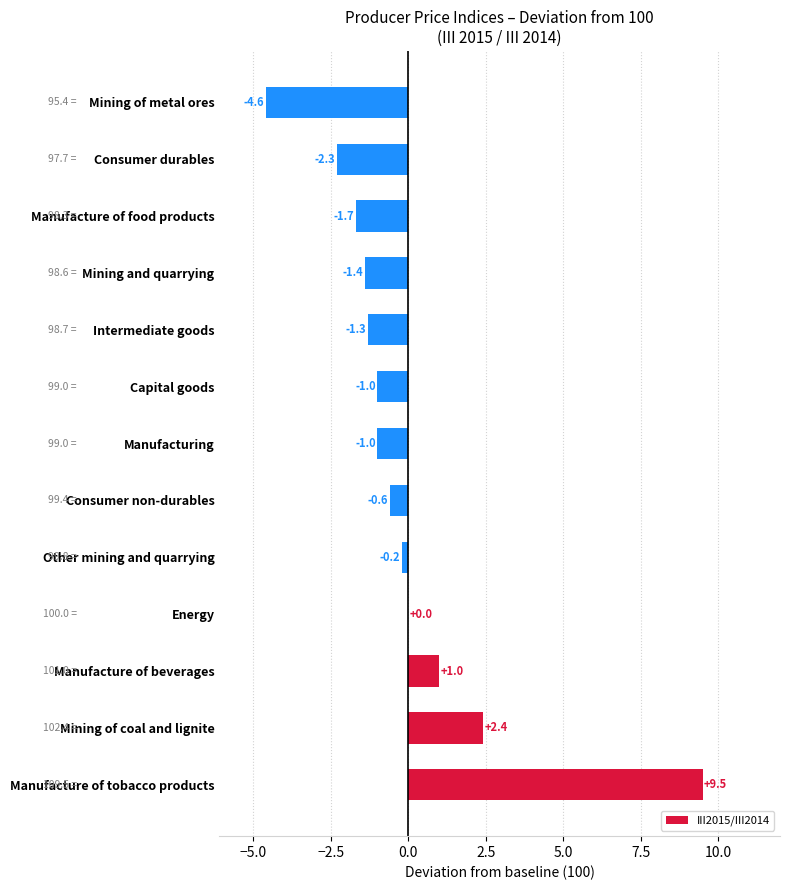

Count the number of values greater than -1.

6